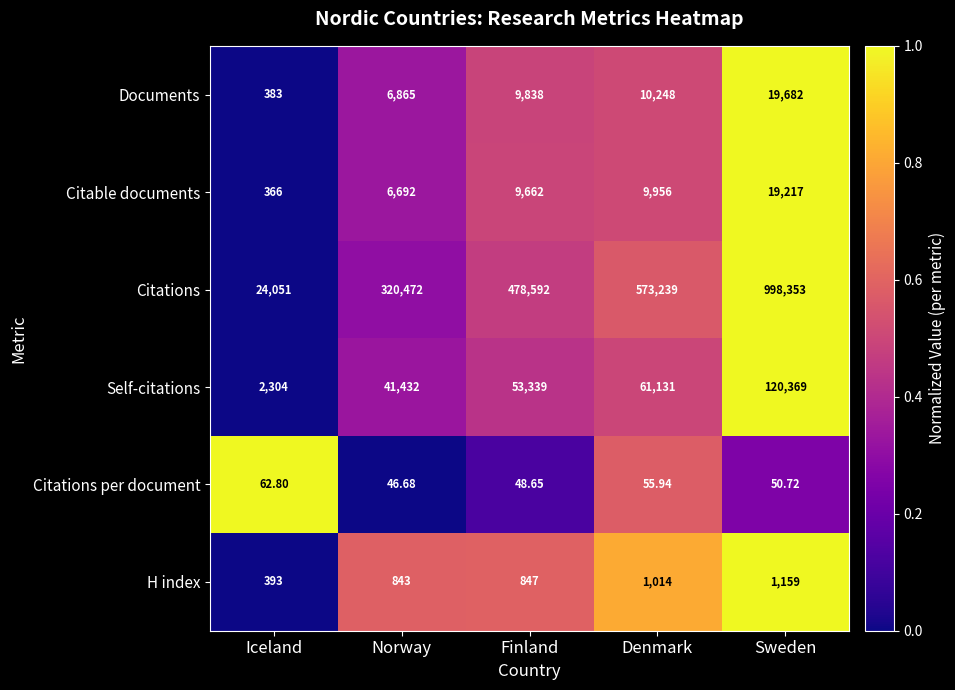

Which category has the highest value in the Citable documents series?

Sweden